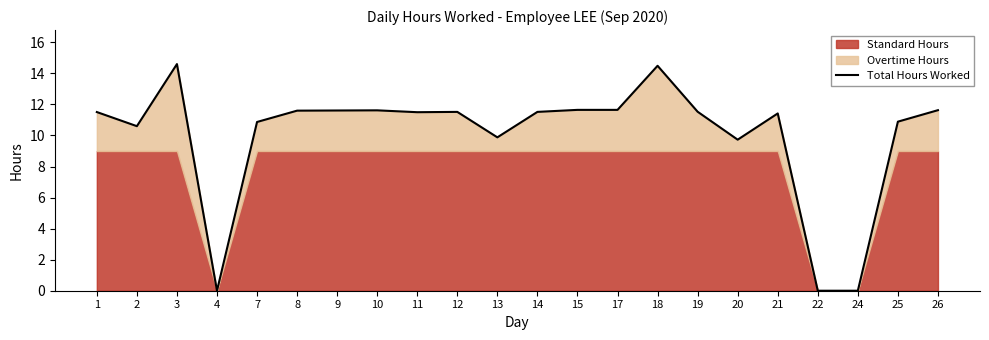

The value at 13 is 9.9. True or false?

True